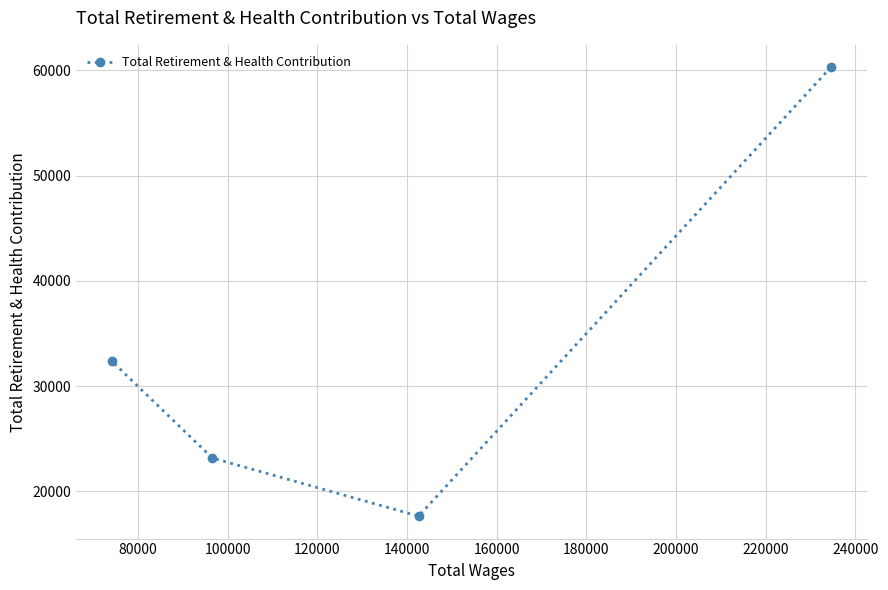

How many distinct data groups are displayed?

1